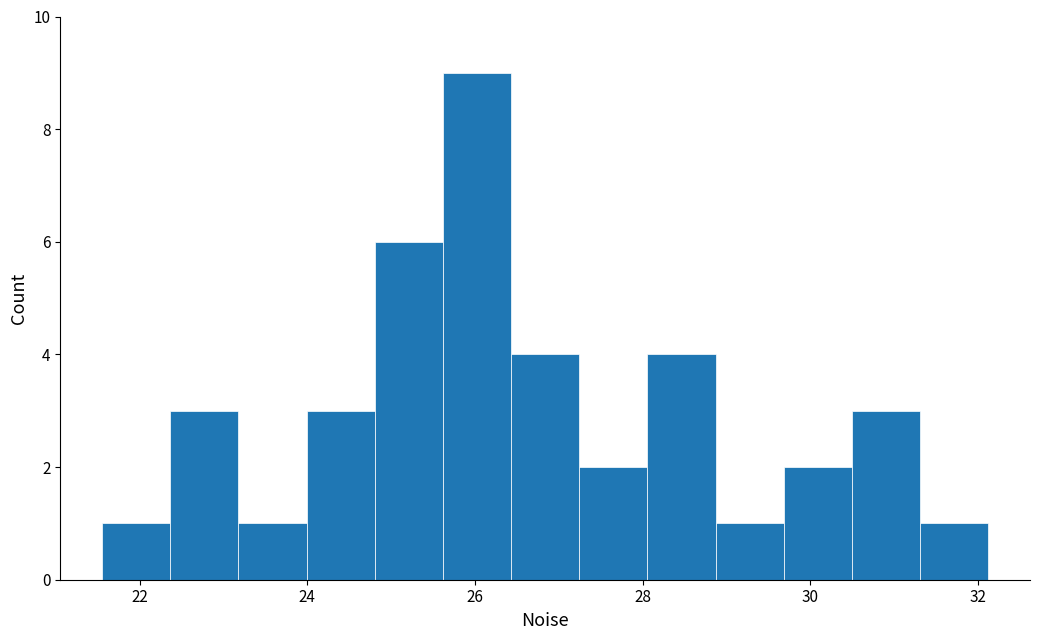

Over which range of the x-axis is the bar tallest?

25.6 to 26.4